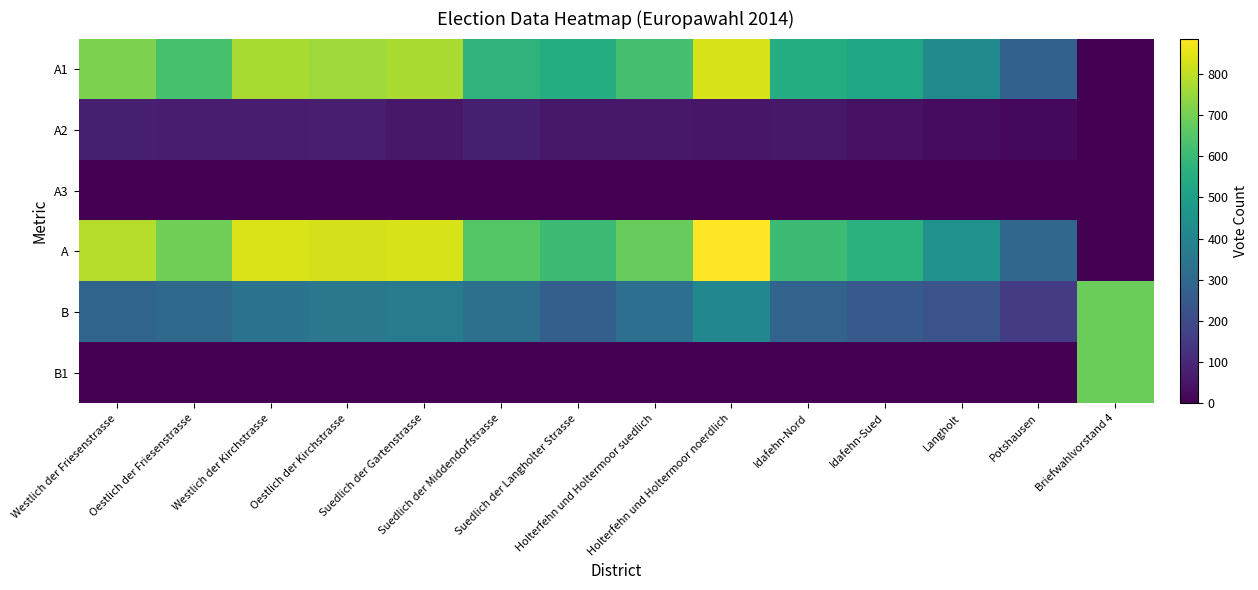

How many series are shown in this chart?

6